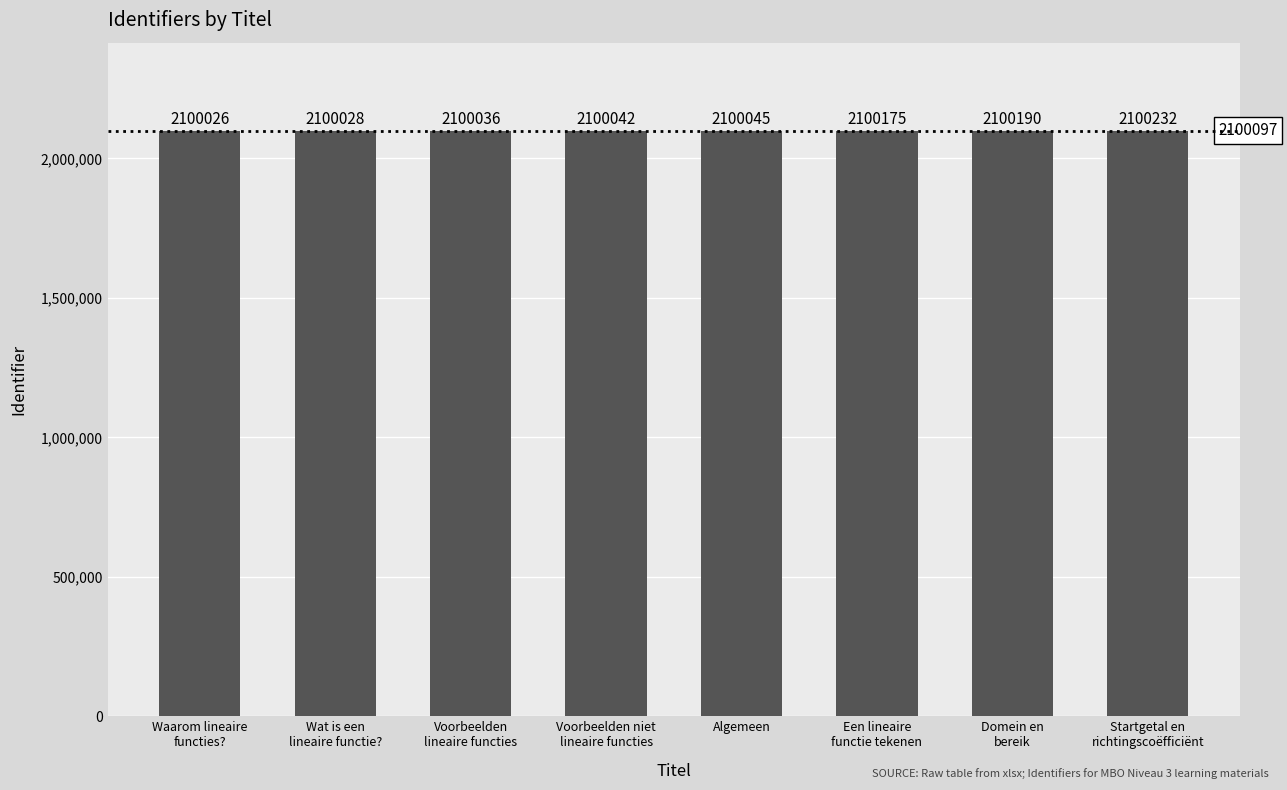

True or false: the data shows 3133580 at Wat is een
lineaire functie?.

False